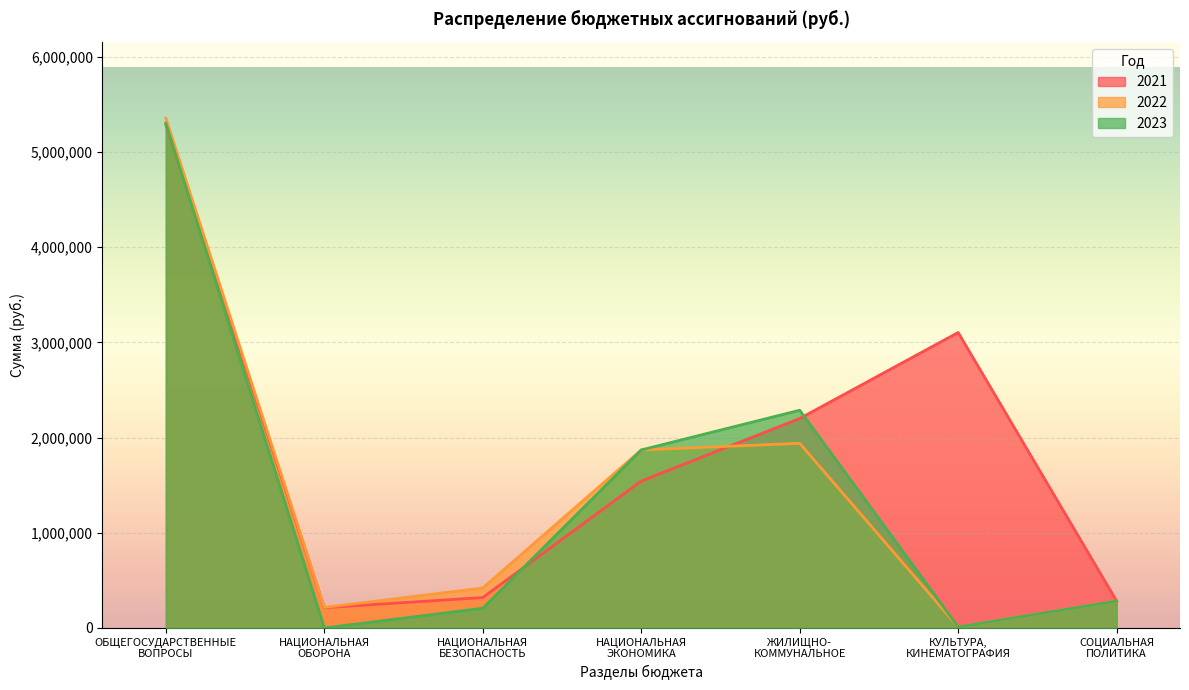

What is the label of the 3rd point from the left?

НАЦИОНАЛЬНАЯ
БЕЗОПАСНОСТЬ